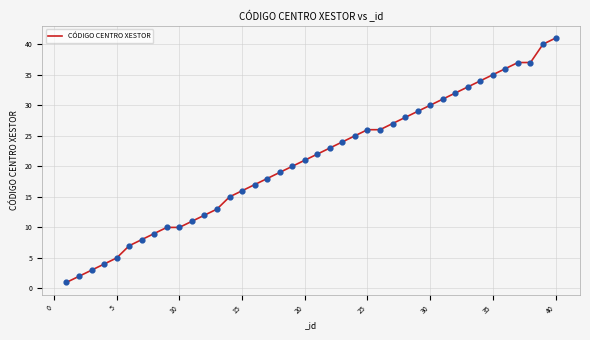

What is the difference between the maximum and minimum values?

40